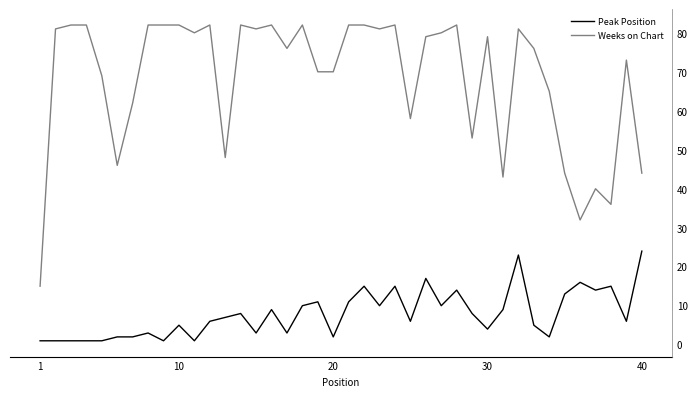

What is the maximum value shown in the chart?

82